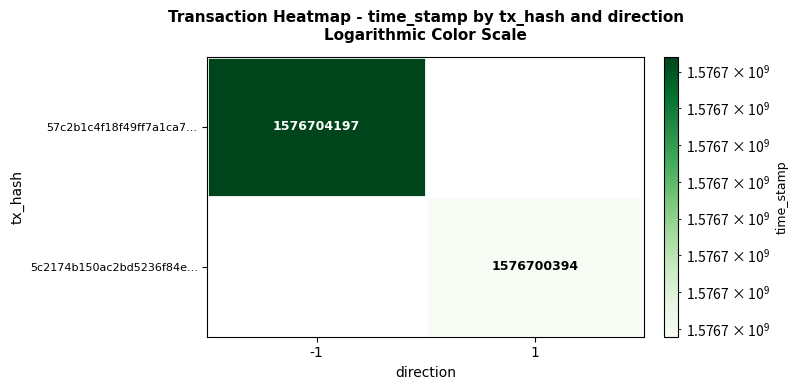

True or false: 57c2b1c4f18f49ff7a1ca7... has a value of 2057644476.9 at -1.

False